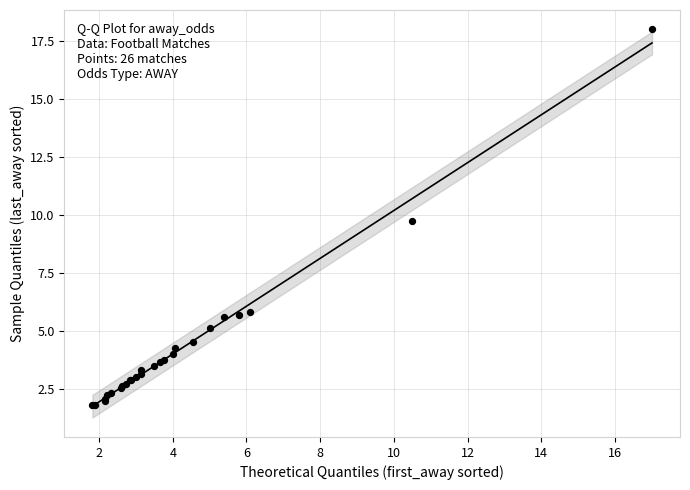

What Y value in the scatter plot is closest to 9?

9.8